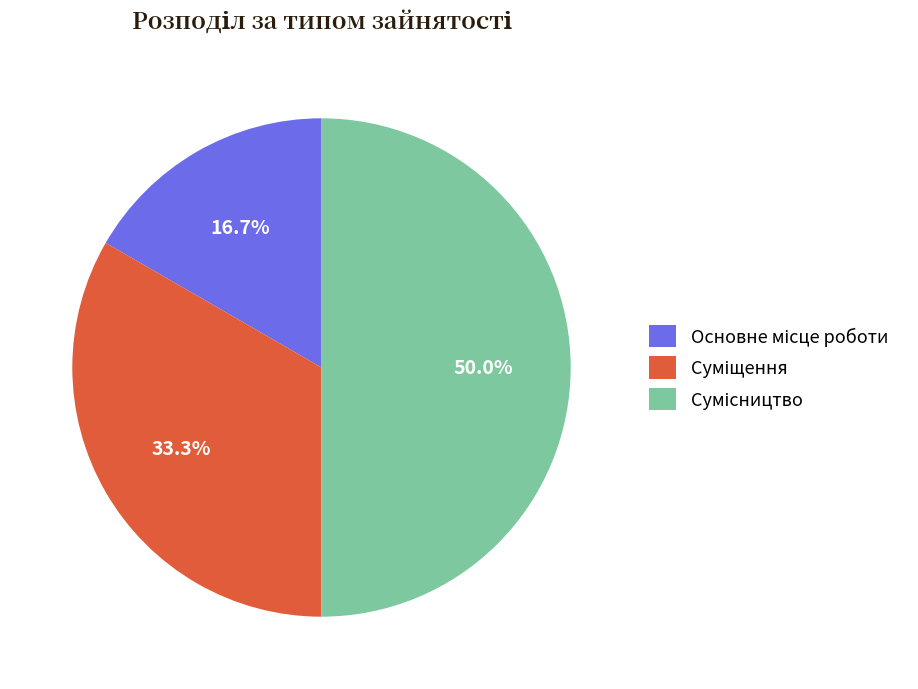

How many segments does this pie chart have?

3